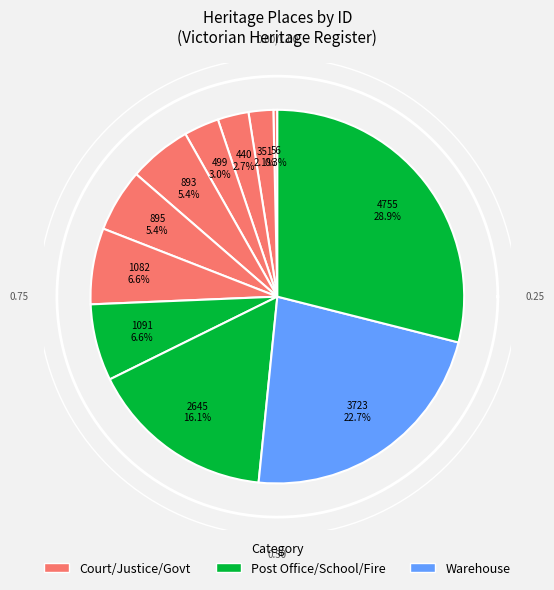

Does FORMER FLEMINGTON COURT HOUSE account for over 50% of the chart?

No